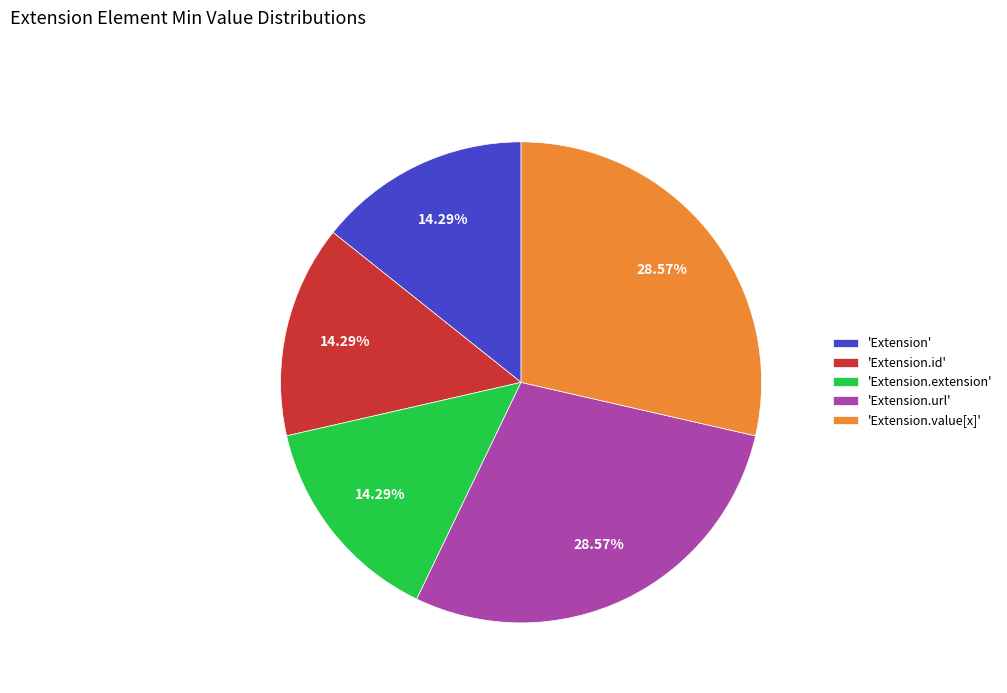

Approximately how many times larger is the value at 'Extension.url' compared to 'Extension.value[x]'?

1.0